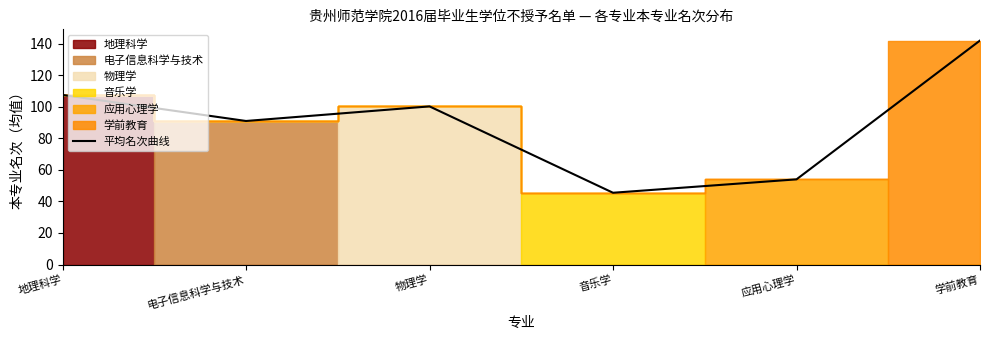

What is the label of the 5th point from the right?

电子信息科学与技术